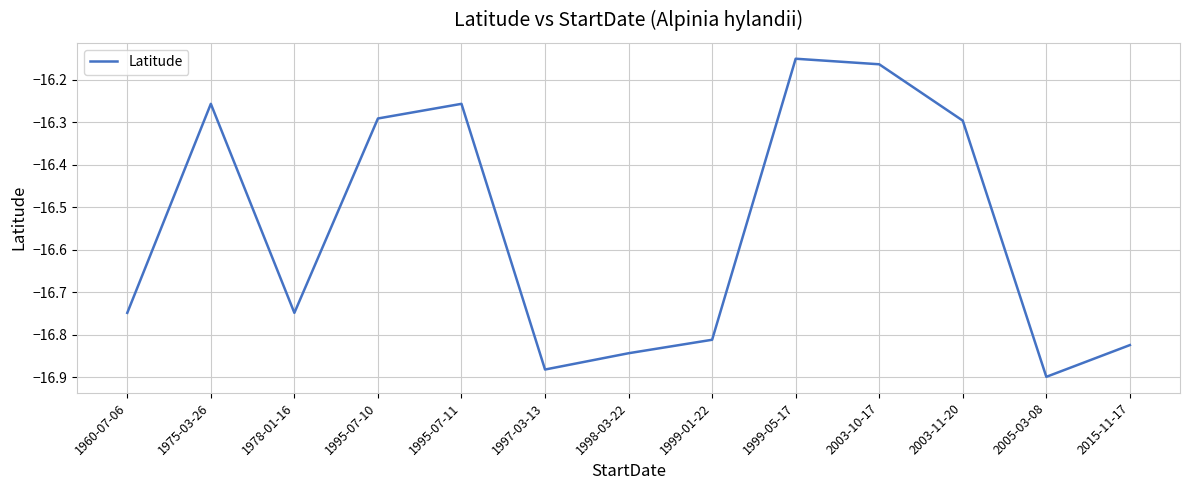

True or false: the data shows -4.6 at 2005-03-08.

False